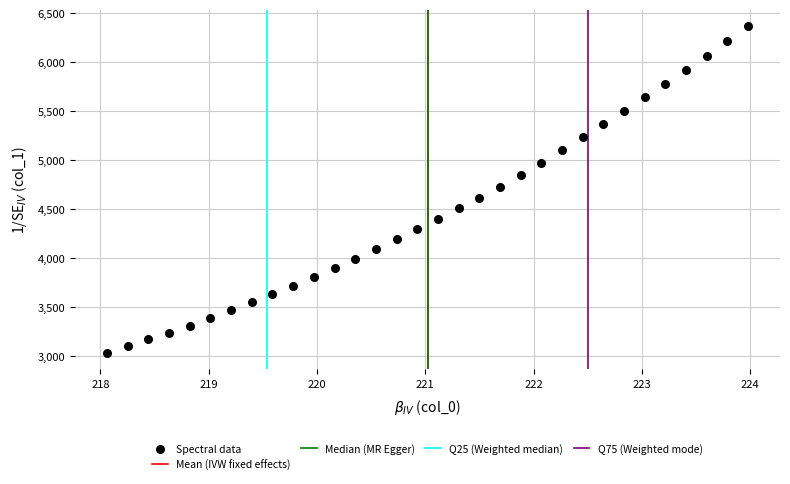

What is the range of Y values (max minus min)?

3331.2